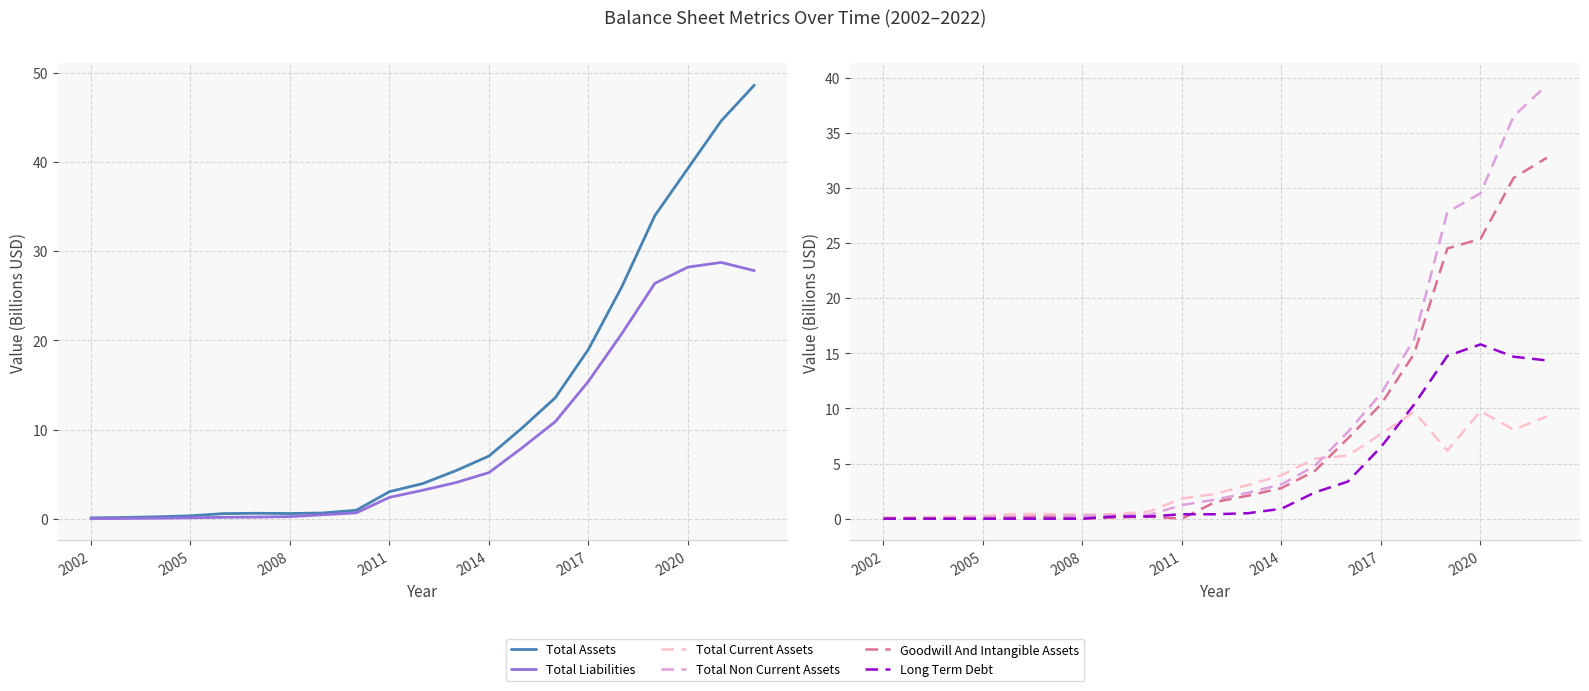

Is it true that Total Current Assets equals 0.6 at 8?

True